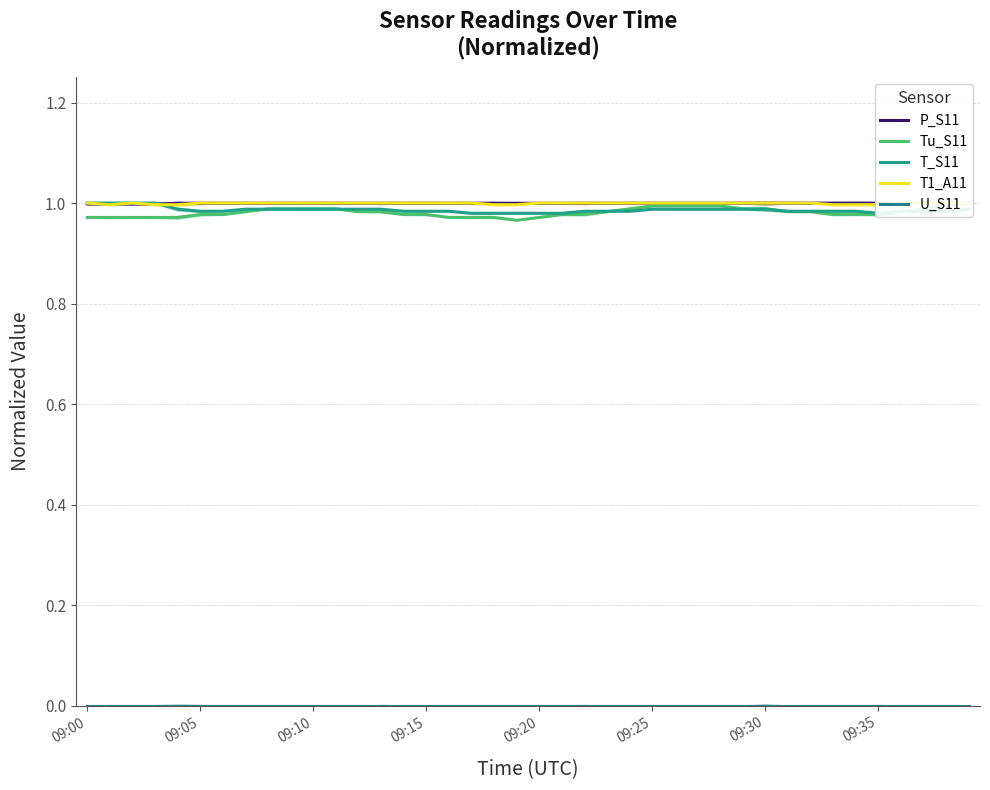

True or false: P_S11 has more than 0 points higher than both neighbors.

False